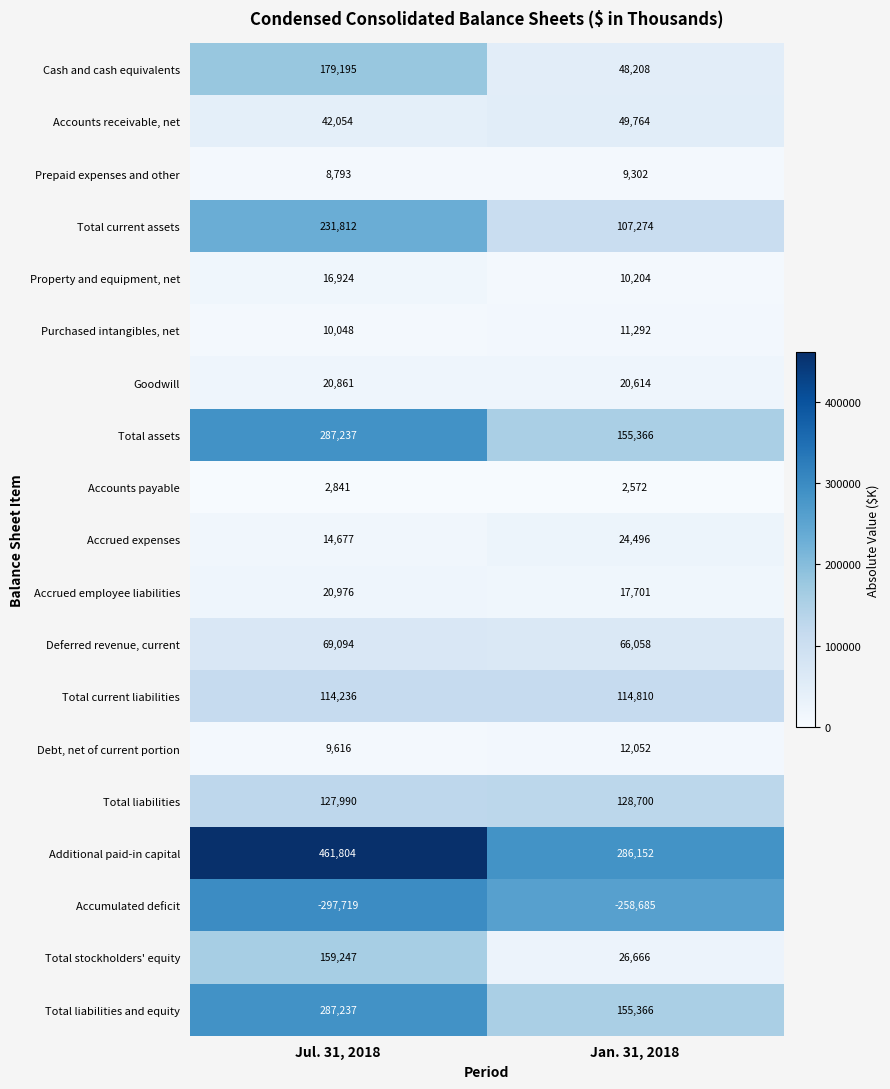

List the labels in order of Property and equipment, net value, largest first.

Jul. 31, 2018, Jan. 31, 2018